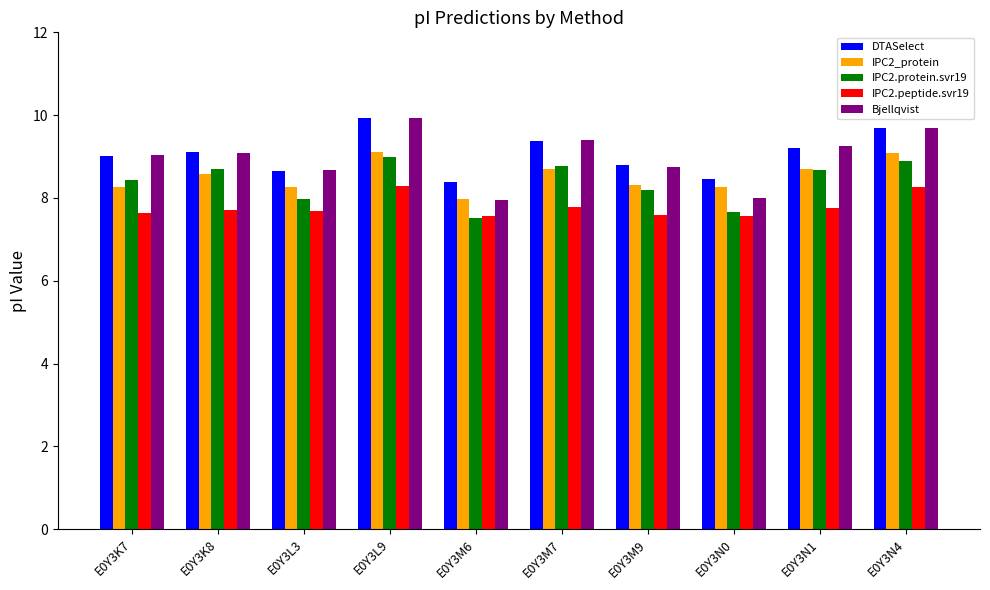

What is the lowest value of the IPC2_protein series?

8.0